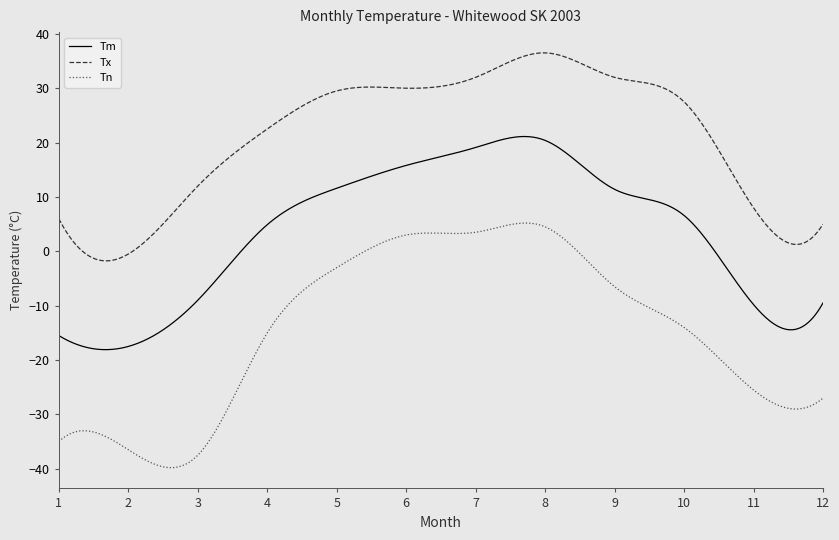

What is the sum of all Tn values?

-8629.7